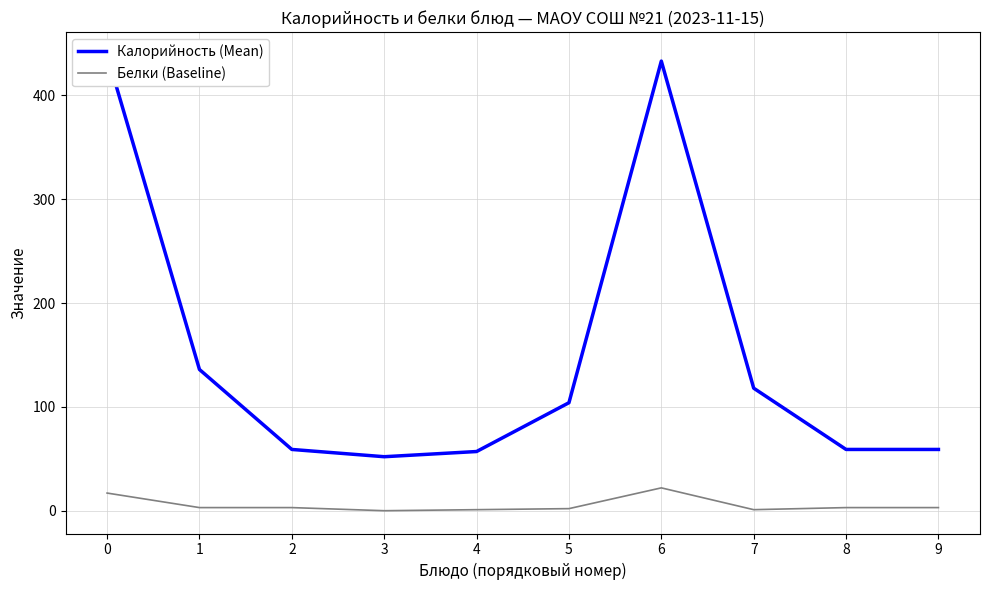

What is the average value of the Белки (Baseline) series?

6